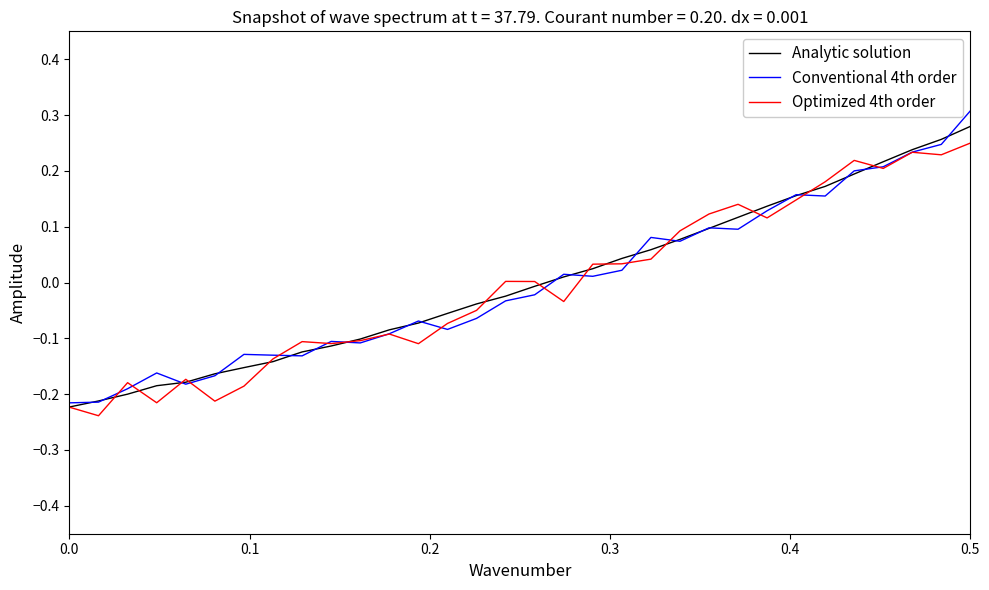

Which series has the largest range (max minus min)?

Conventional 4th order